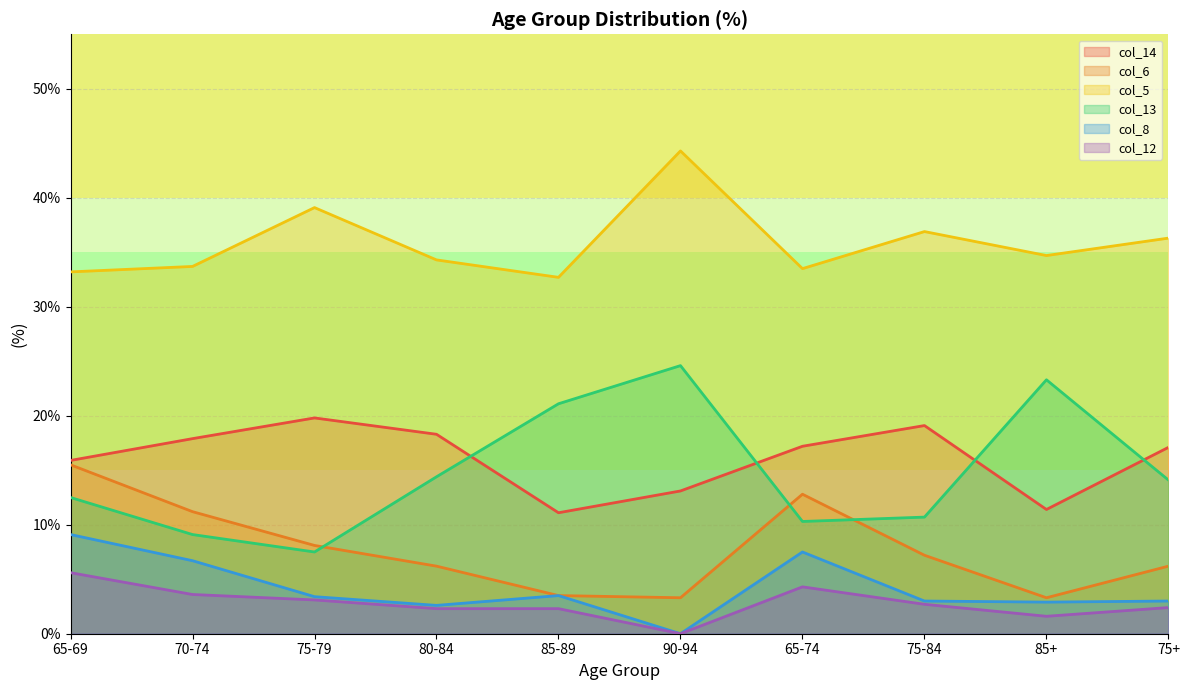

In col_13, how many points are lower than both neighbors (excluding endpoints)?

2